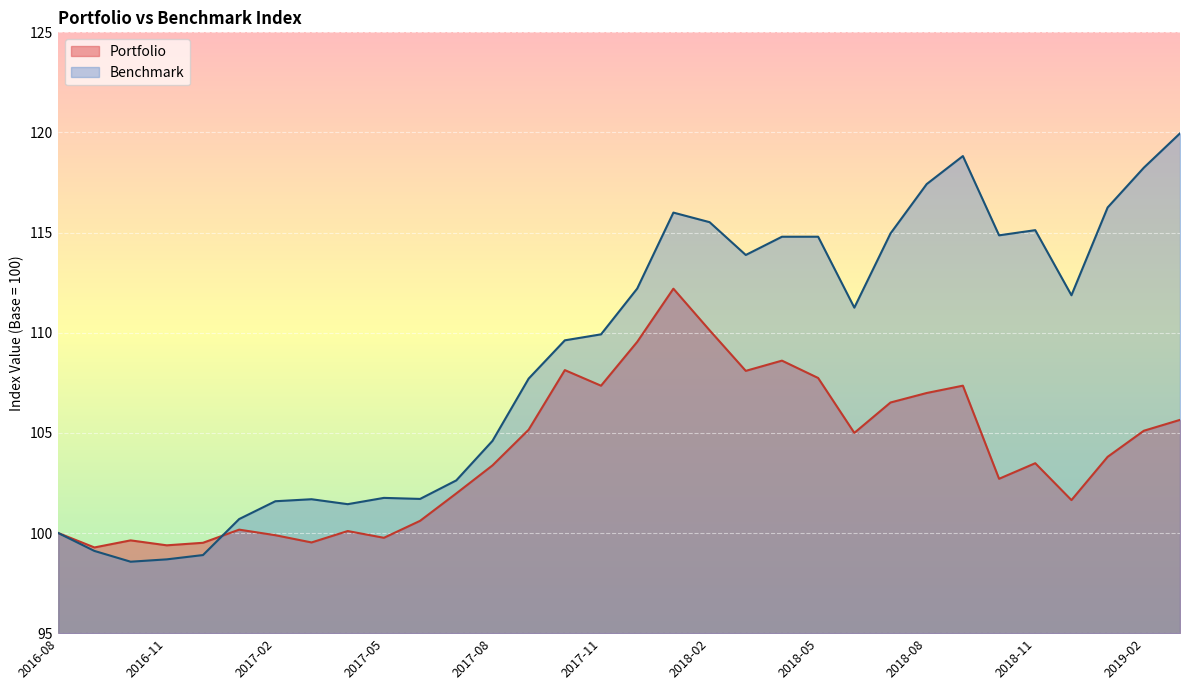

How many values in the Portfolio series exceed 103?

18